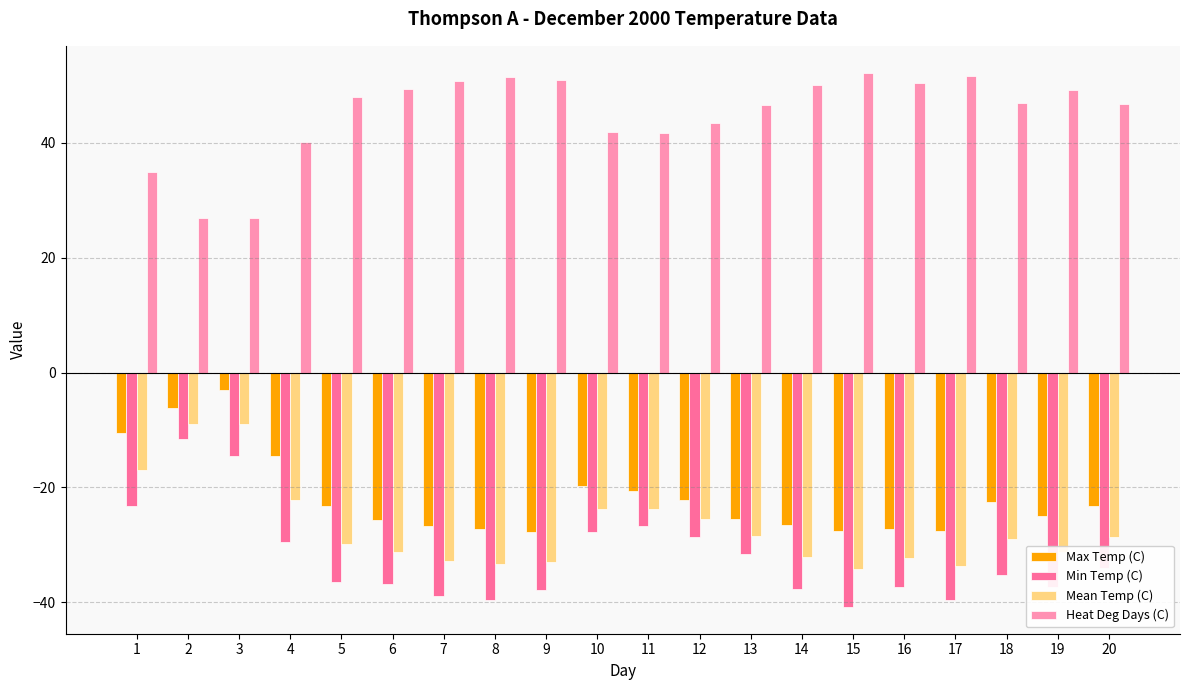

What is the maximum value for Max Temp (C)?

-3.1